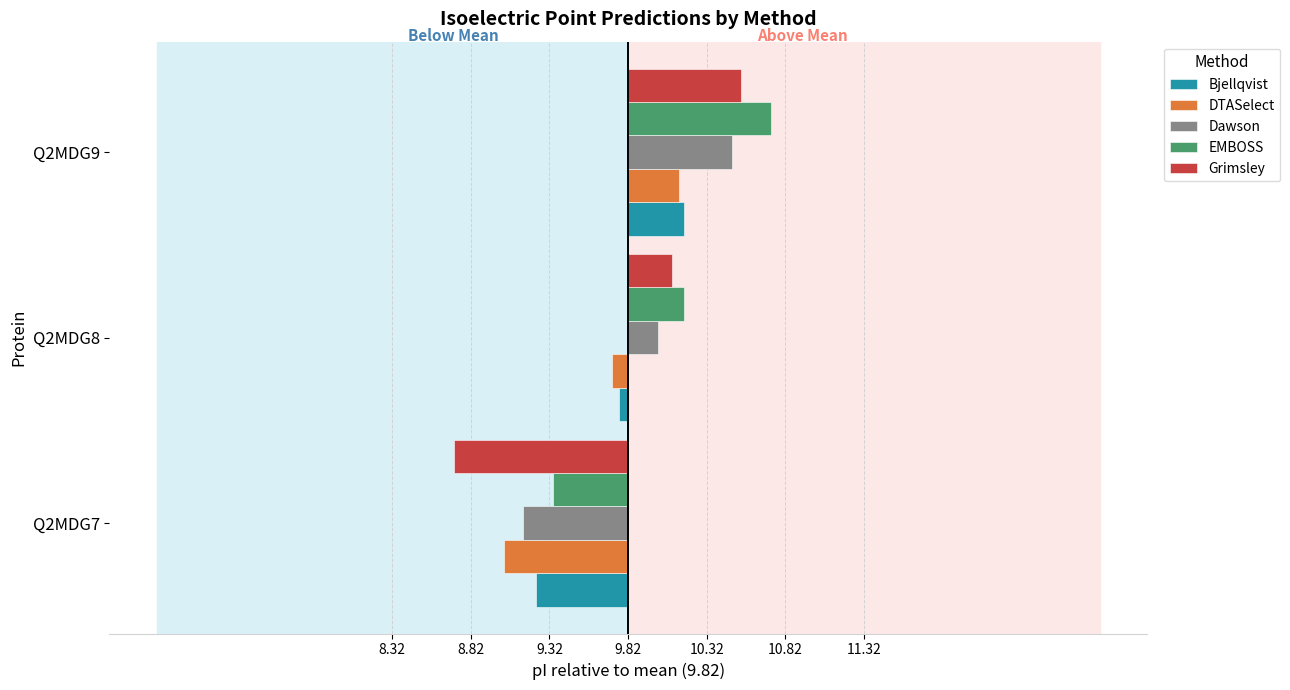

What are all the series names shown in the legend?

Bjellqvist, DTASelect, Dawson, EMBOSS, Grimsley